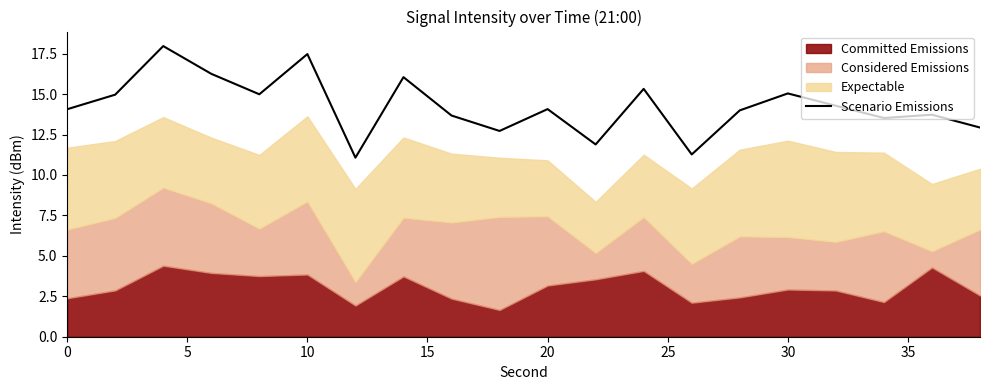

How many points are higher than both their immediate neighbors (excluding endpoints)?

7